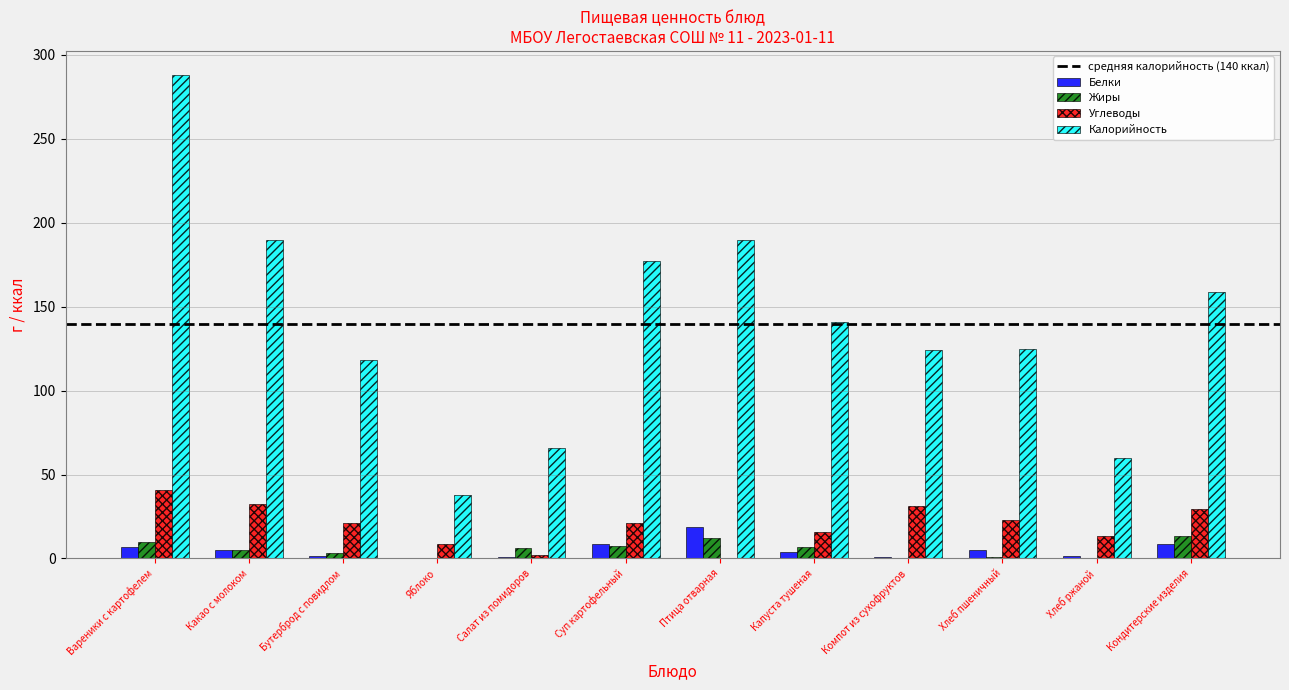

Which series has the largest total across all categories?

Калорийность